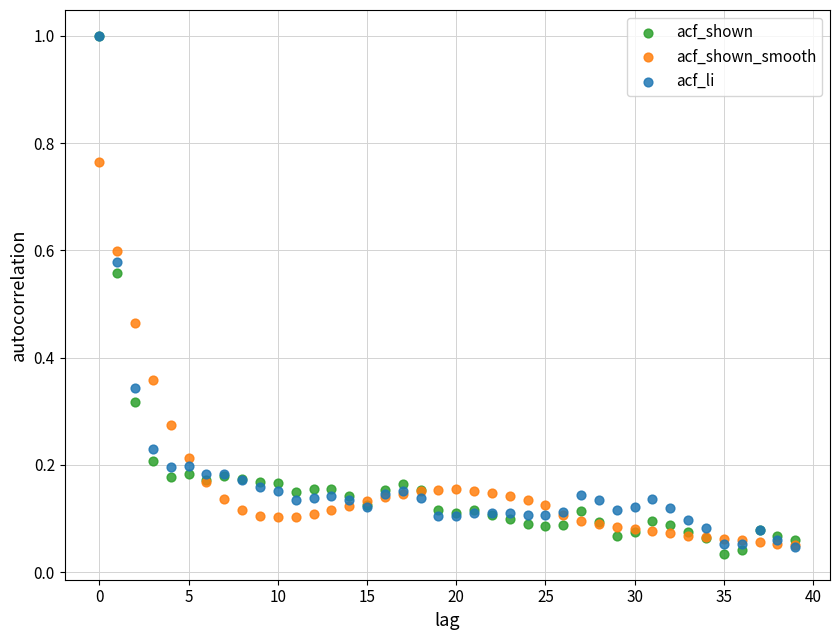

Which series has the largest Y range (max minus min)?

acf_shown